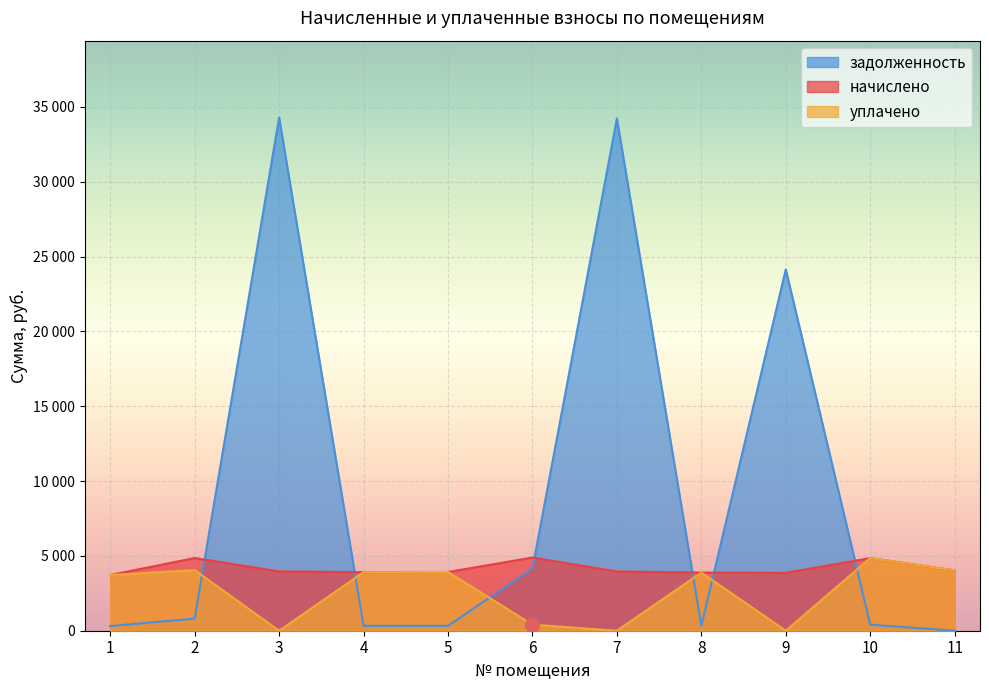

At which label does уплачено reach its peak?

10